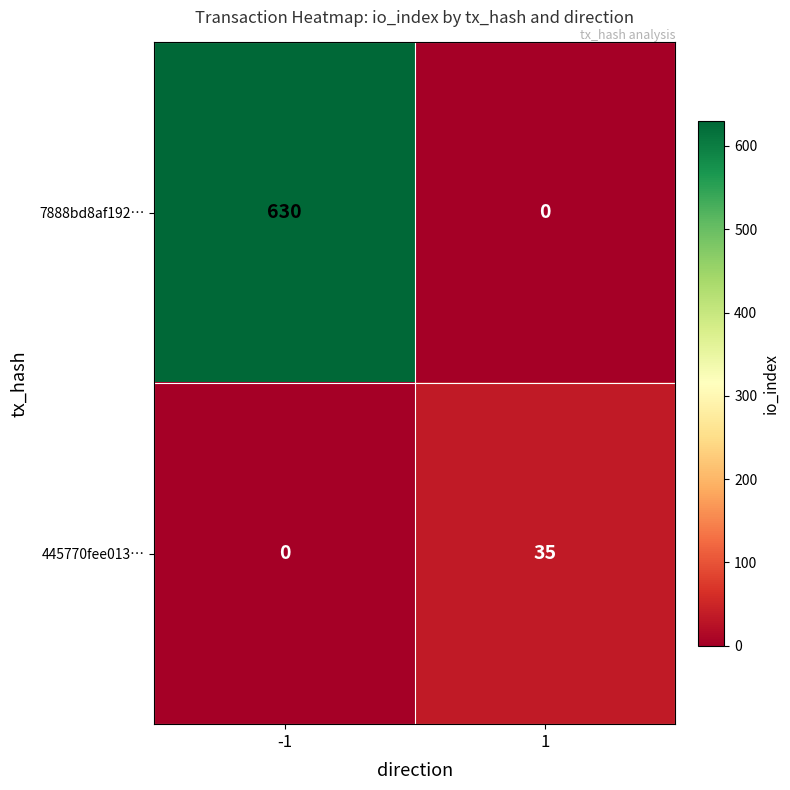

What is the sum of the 7888bd8af192… values at -1 and 1?

630